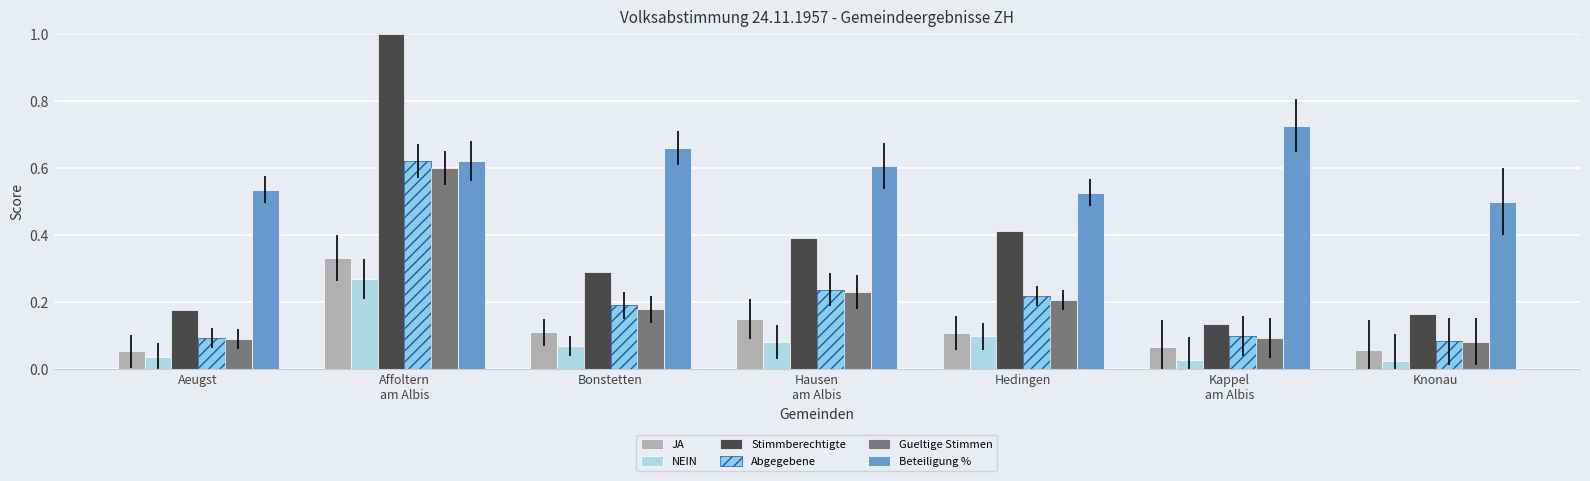

At how many categories does at least one series exceed 0?

7